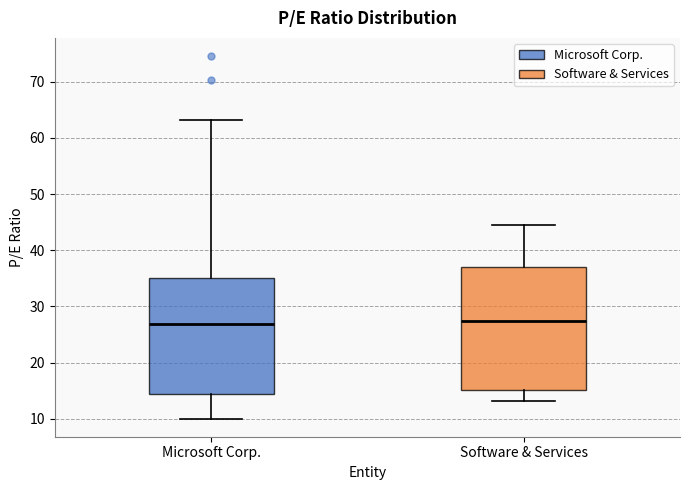

Comparing the boxes themselves (not the whiskers), which one is the tallest?

Software & Services